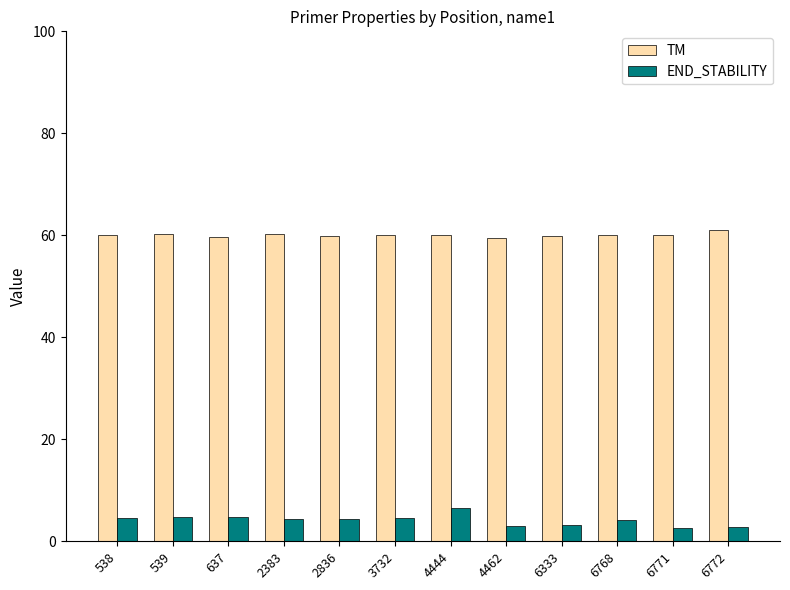

List the series in order of their overall mean, highest first.

TM, END_STABILITY